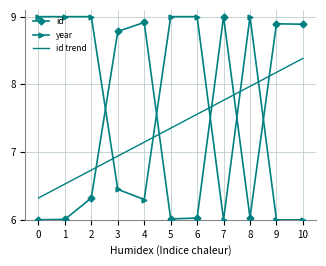

How many distinct data groups are displayed?

3